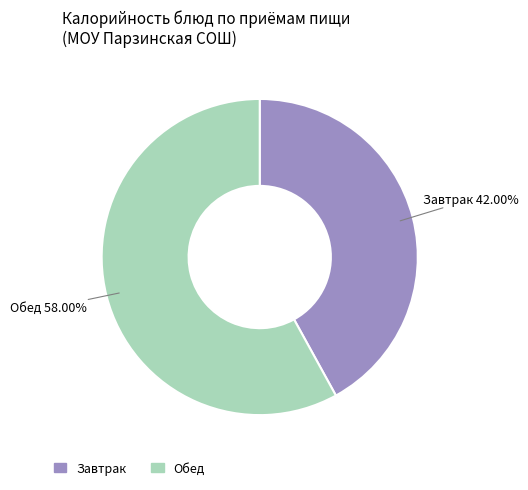

Is the sum of Завтрак and Обед greater than half?

Yes